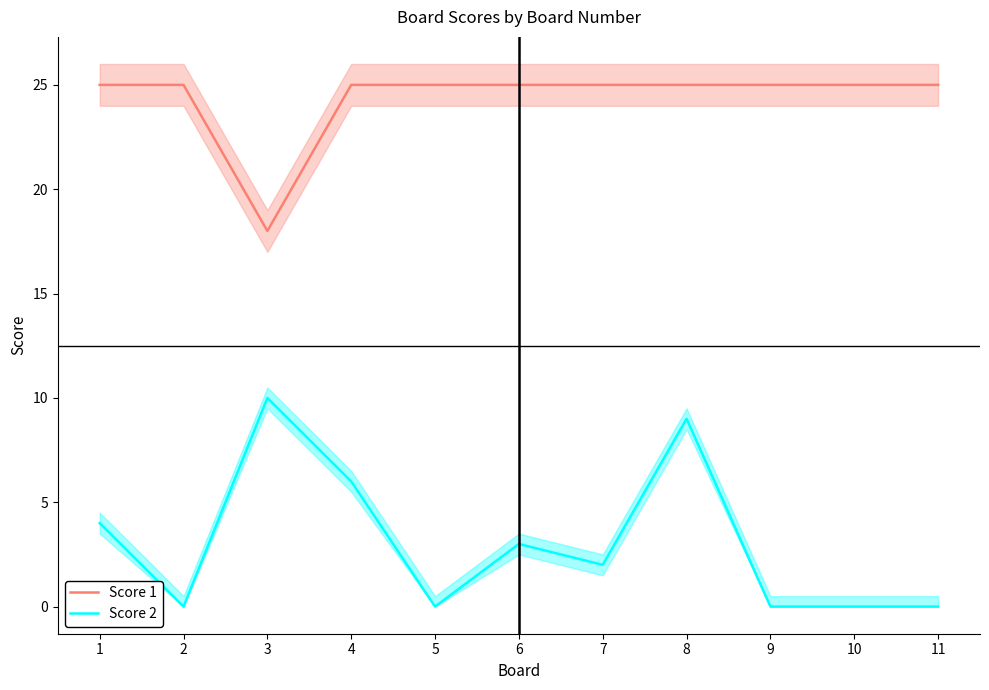

What is the difference between the Score 2 values at 1 and 2?

4